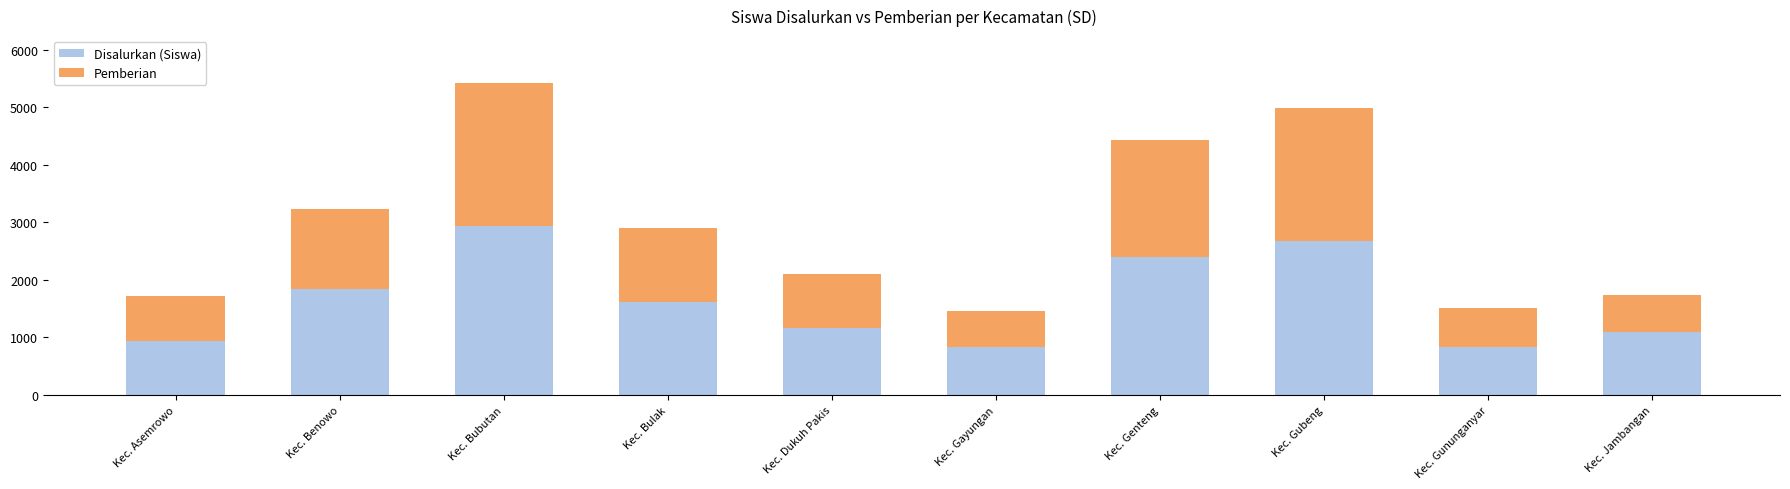

What is the total value across all series at Kec. Bubutan?

5423